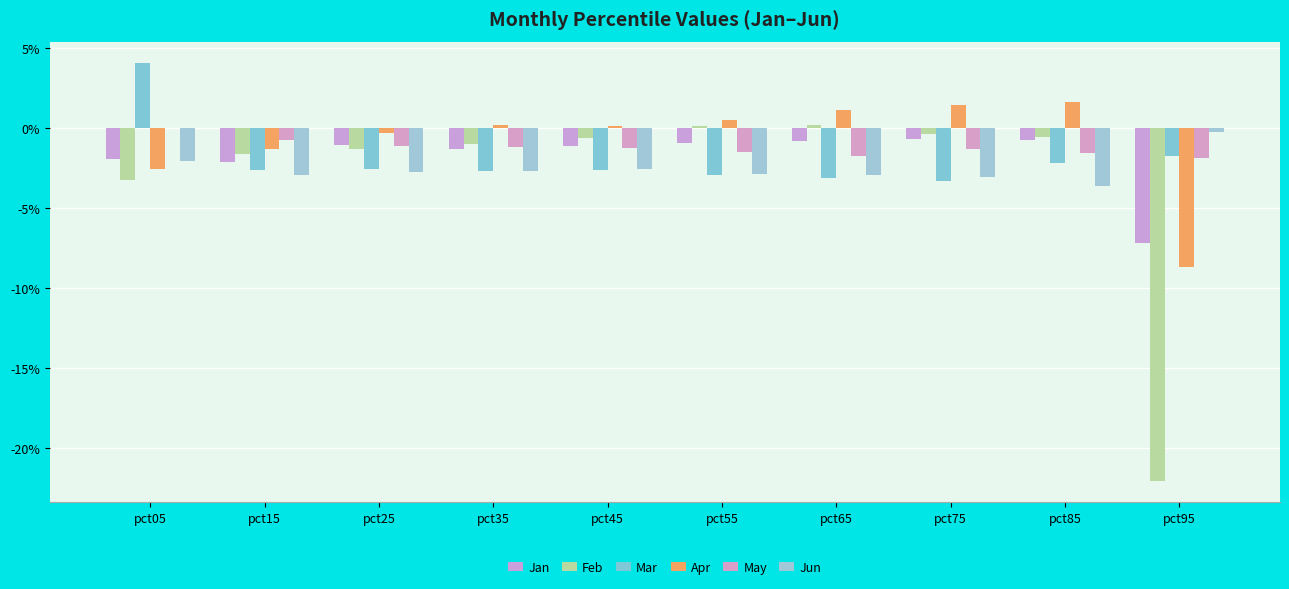

Which series has the largest range (max minus min)?

Feb